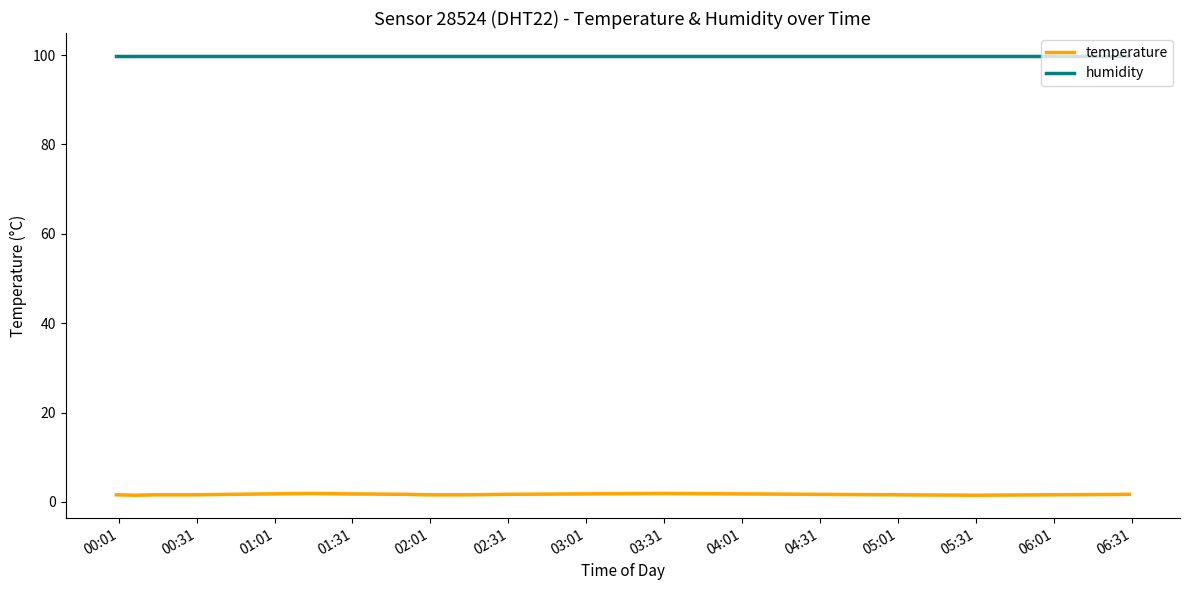

True or false: temperature and humidity intersect in this chart.

False